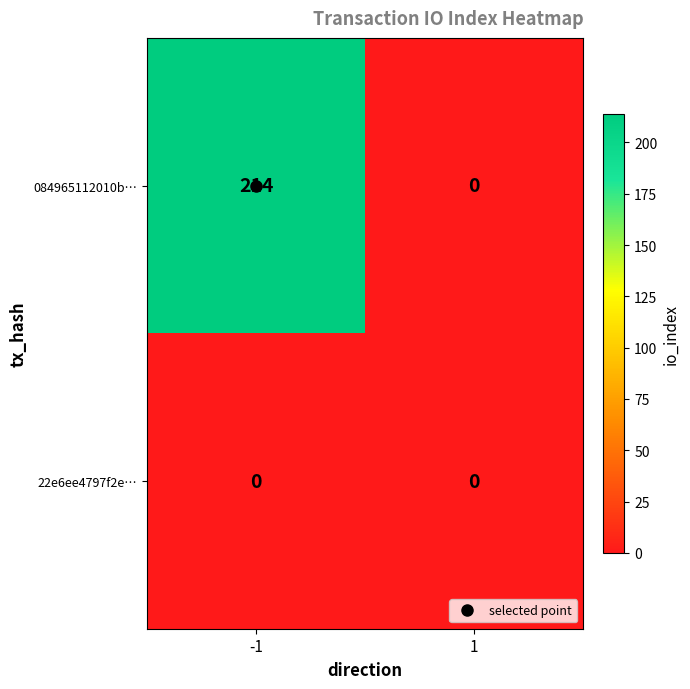

What is the approximate value of 084965112010b… at -1?

214